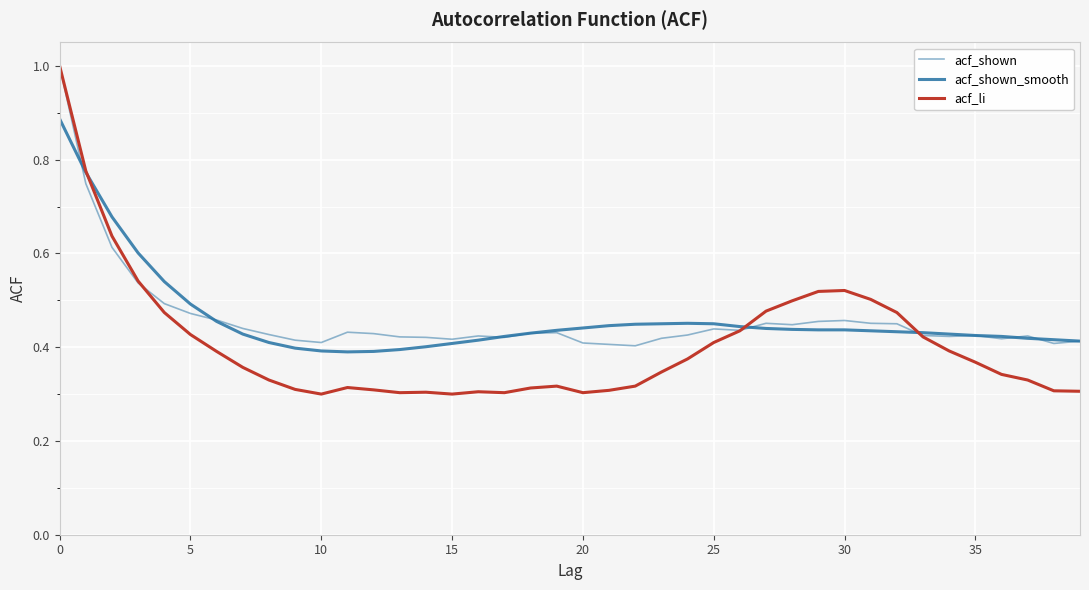

Does the chart display data point markers on the line(s)?

No